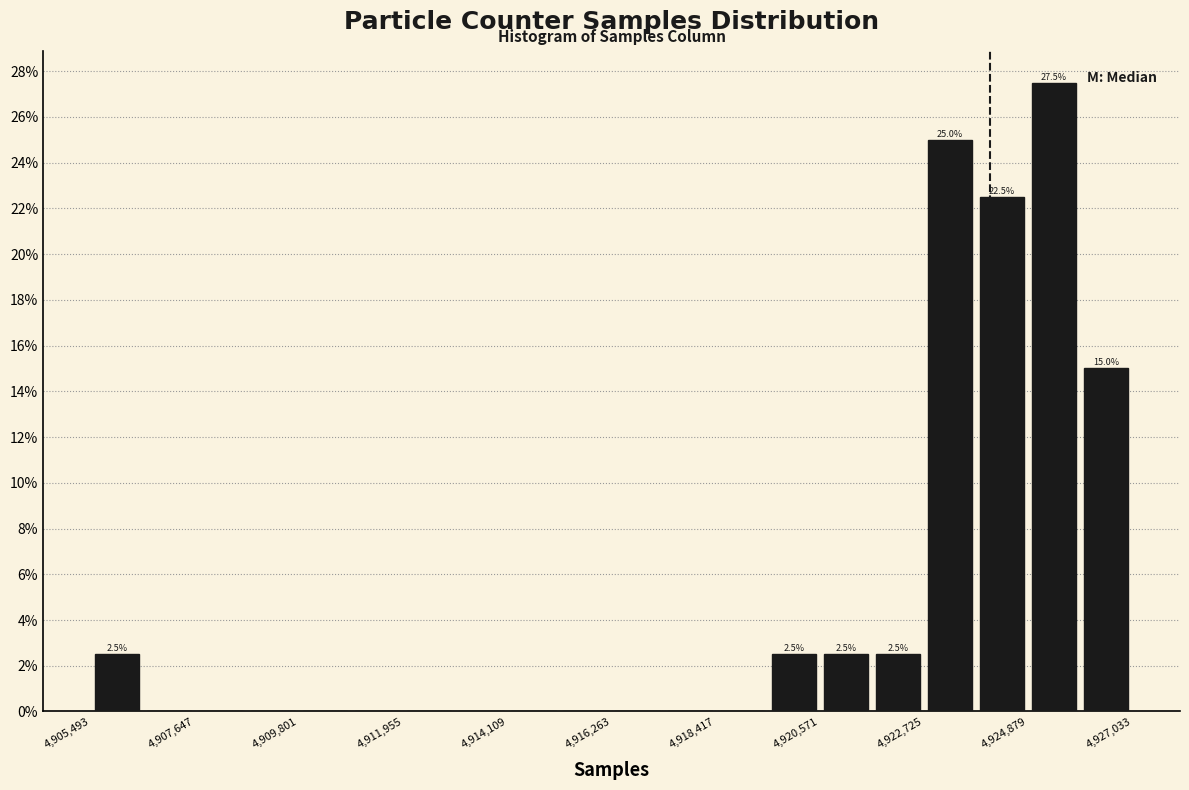

Read against the x-axis, roughly where is the centre of the tallest bar?

4925500